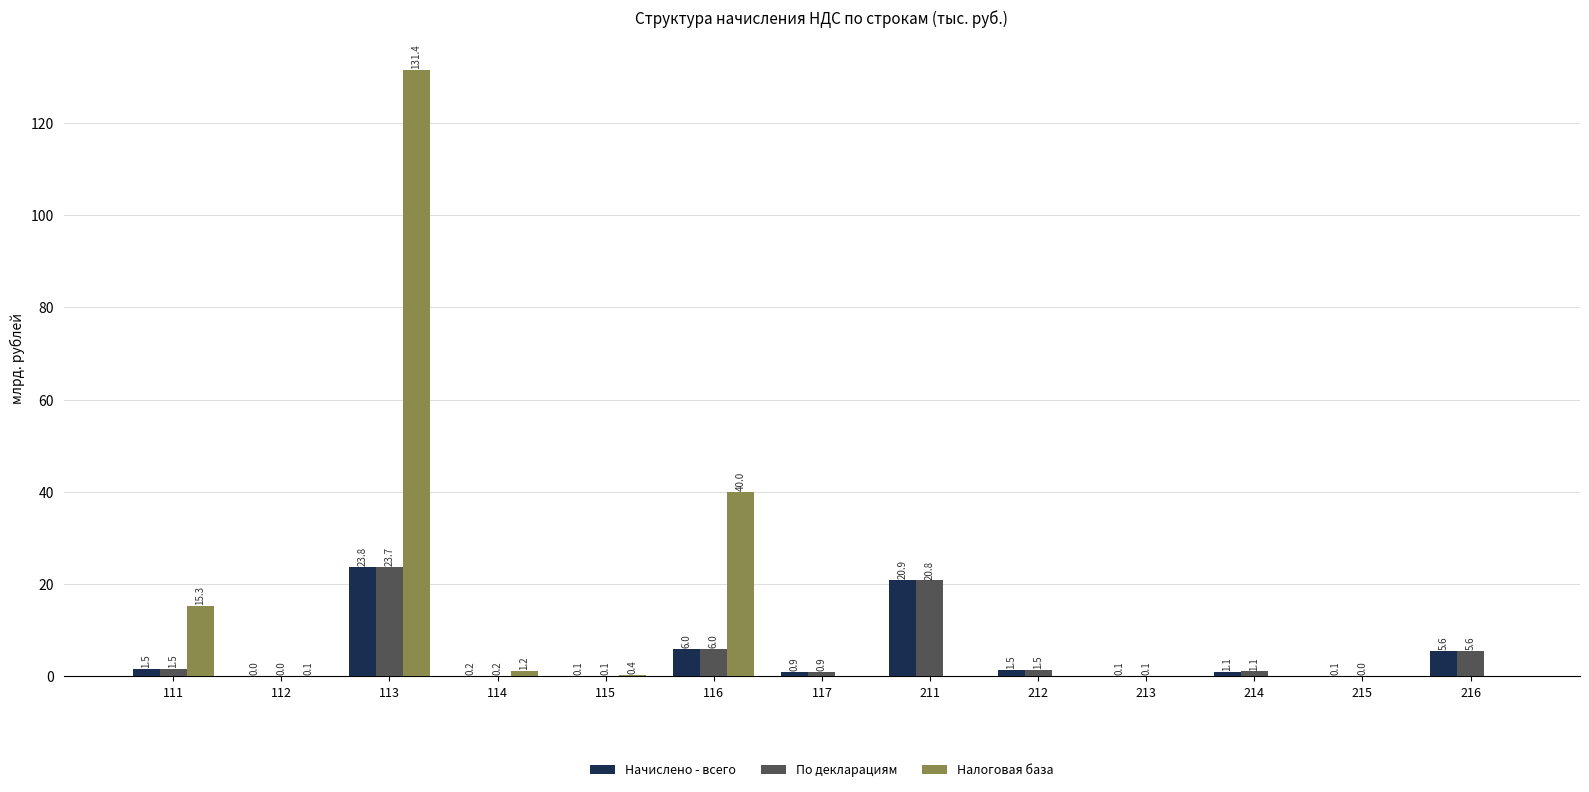

What is the maximum value for Начислено - всего?

23.8